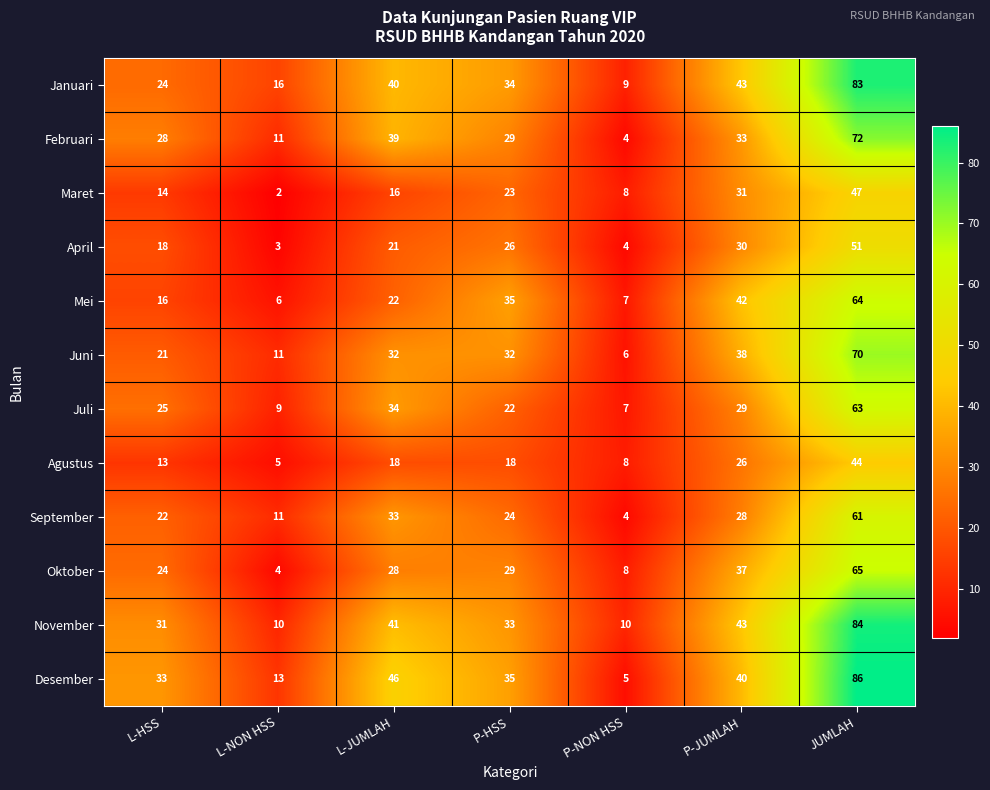

At which category is the sum across all series the highest?

JUMLAH